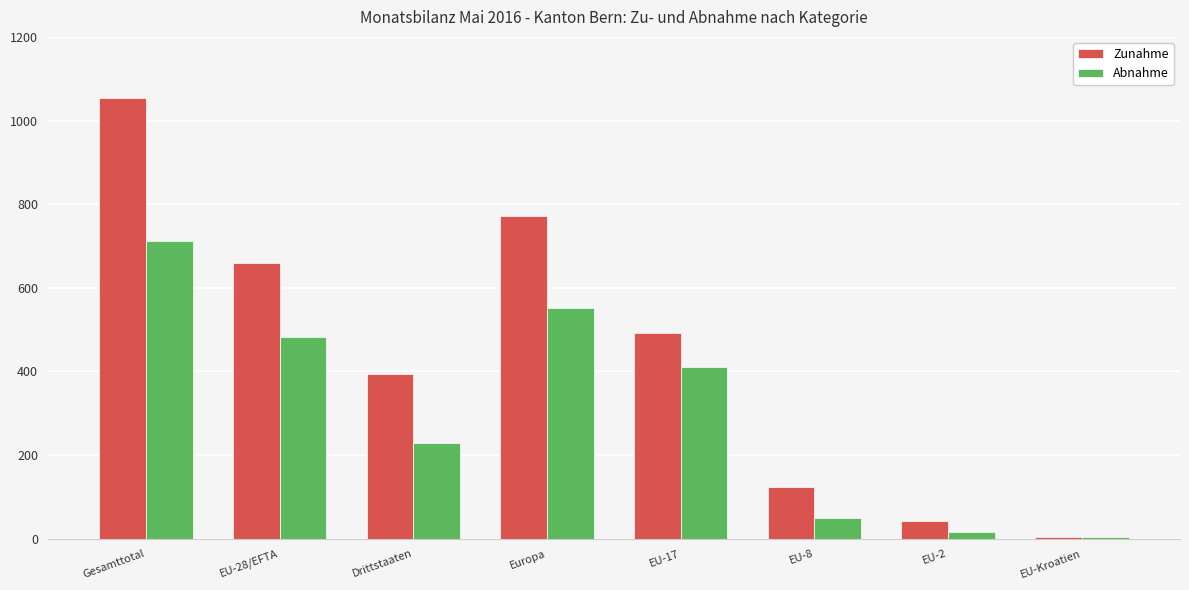

At which category is the sum across all series the highest?

Gesamttotal